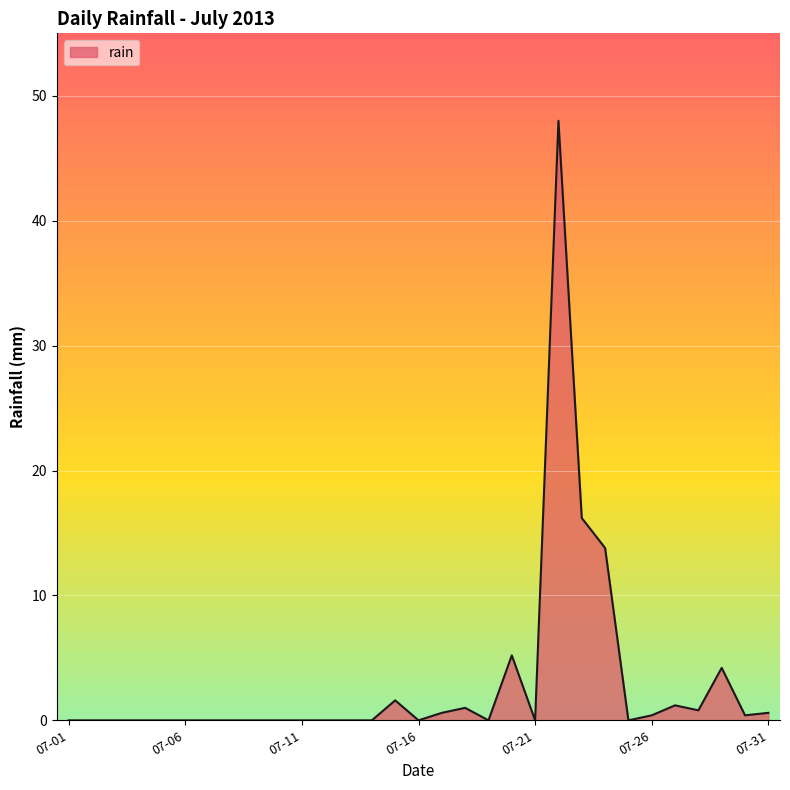

Does the chart display data point markers on the line(s)?

No